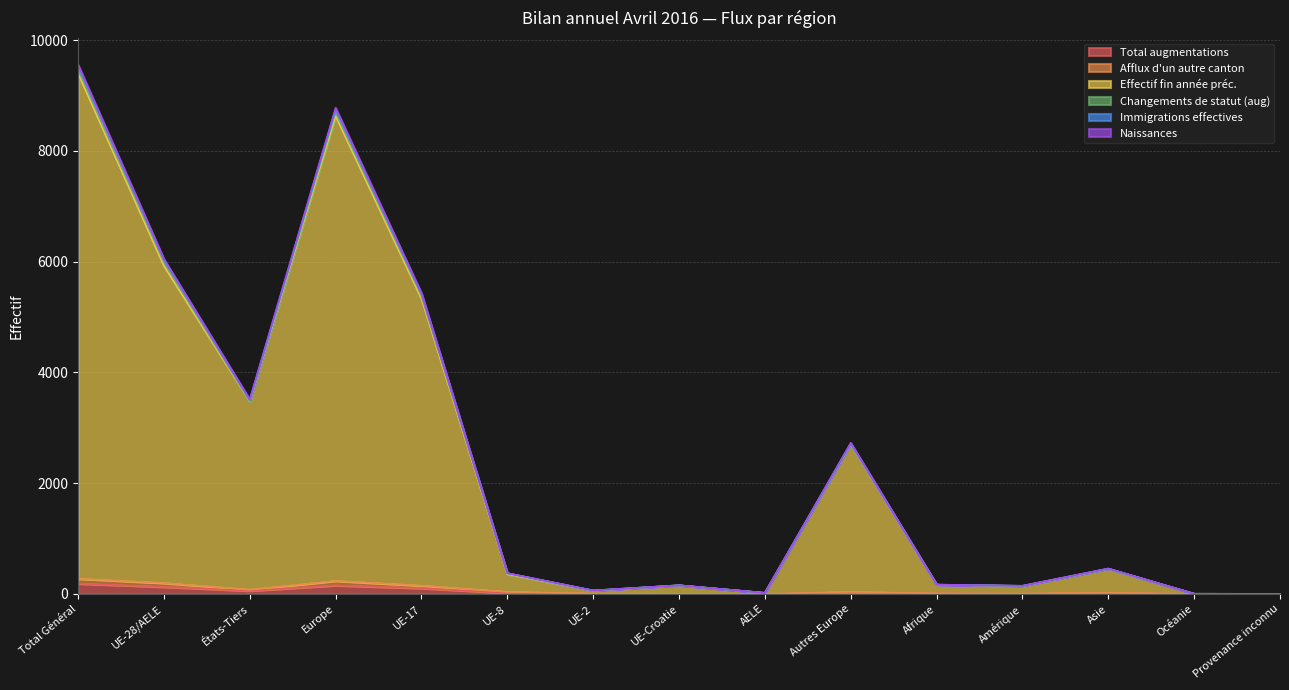

How many data points in Total augmentations are above 18?

6